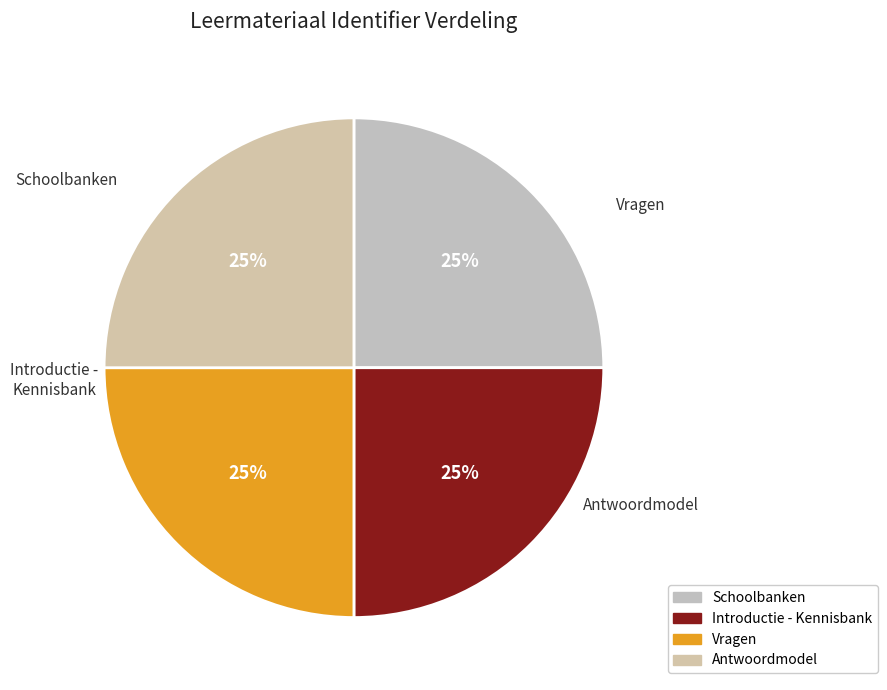

To the nearest percent, what percentage of the pie is Antwoordmodel?

25%